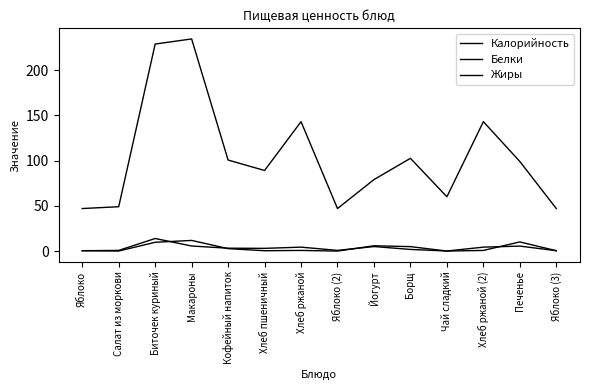

Is it true that Жиры equals 5.7 at Биточек куриный?

False